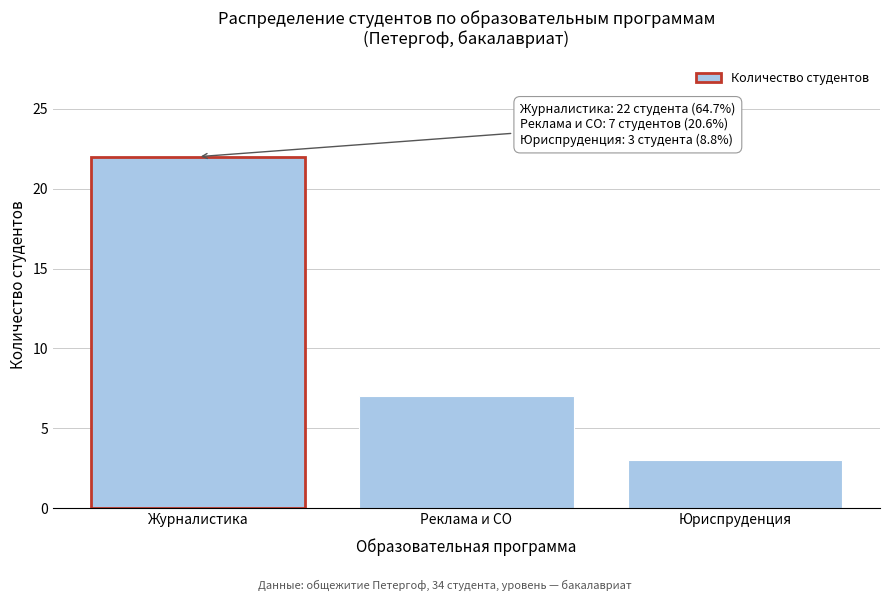

Reading left to right, what are all the values shown in this chart?

22	7	3